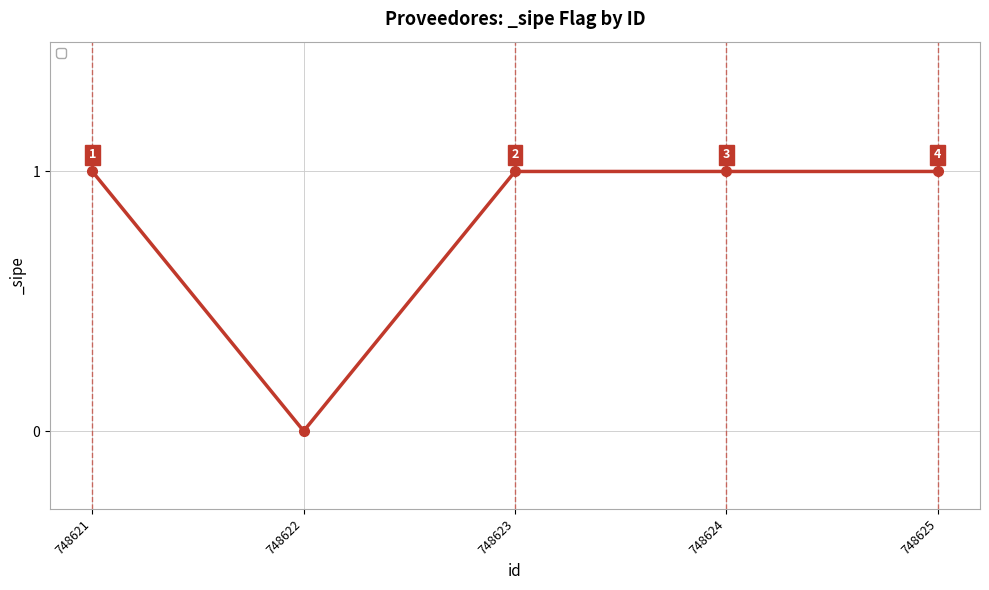

Count the values in the range 1 to 2.

4